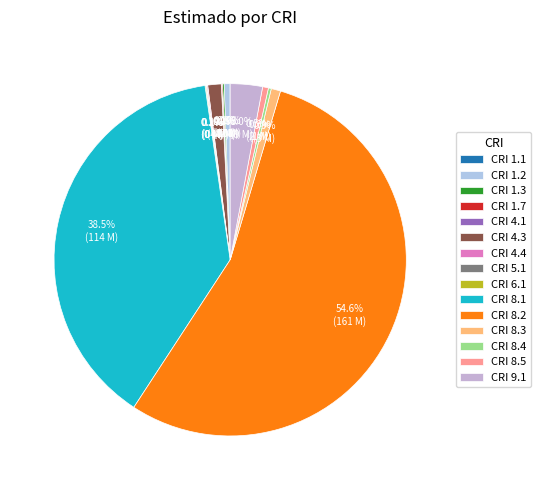

Count the number of slices in the pie.

15